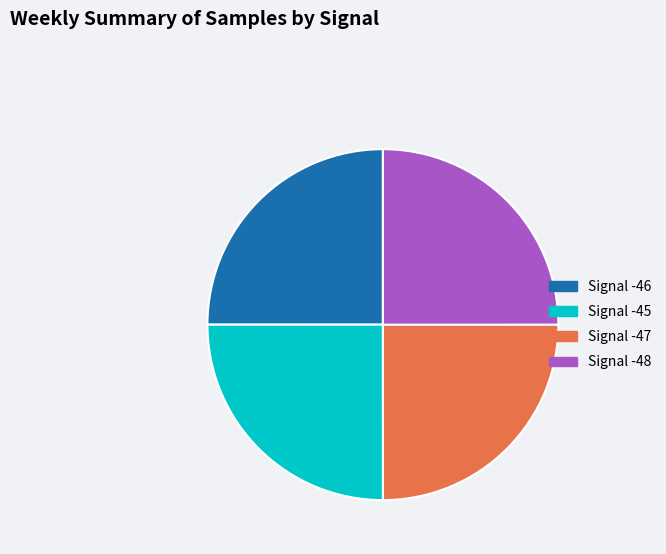

Is there any slice that represents more than half of the pie?

No